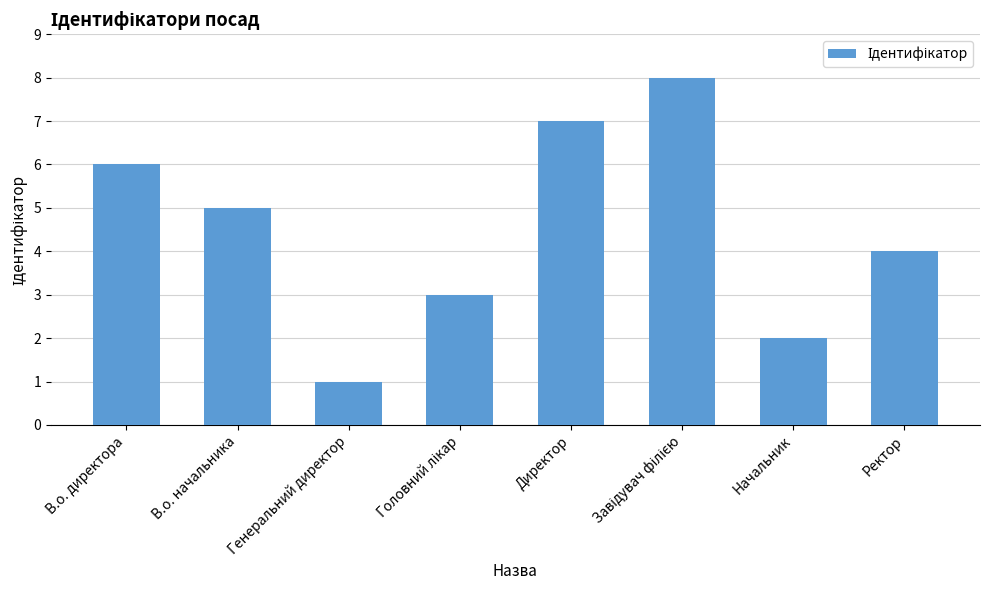

What is the smallest value displayed?

1